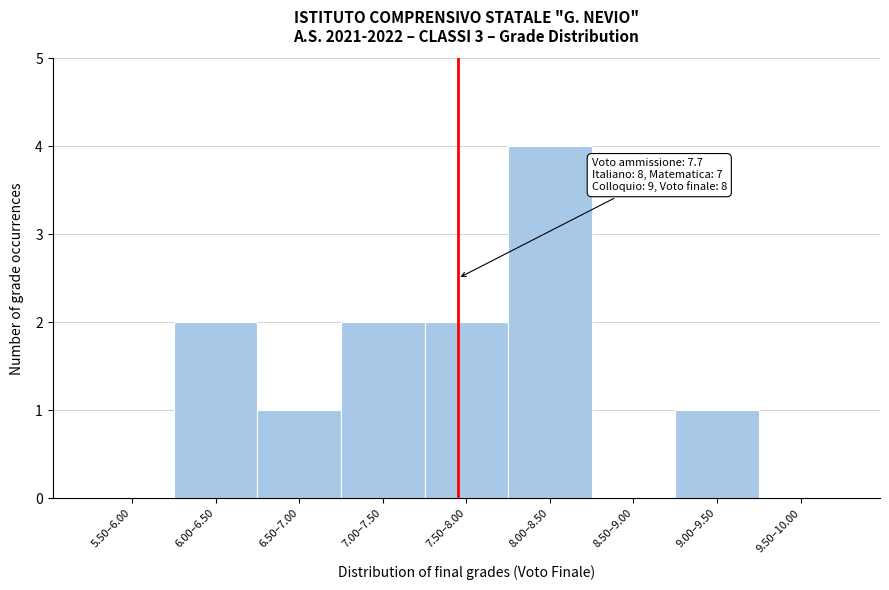

Reading right to left, transcribe all the data shown in this chart.

9.50–10.00=0	9.00–9.50=1	8.50–9.00=0	8.00–8.50=4	7.50–8.00=2	7.00–7.50=2	6.50–7.00=1	6.00–6.50=2	5.50–6.00=0